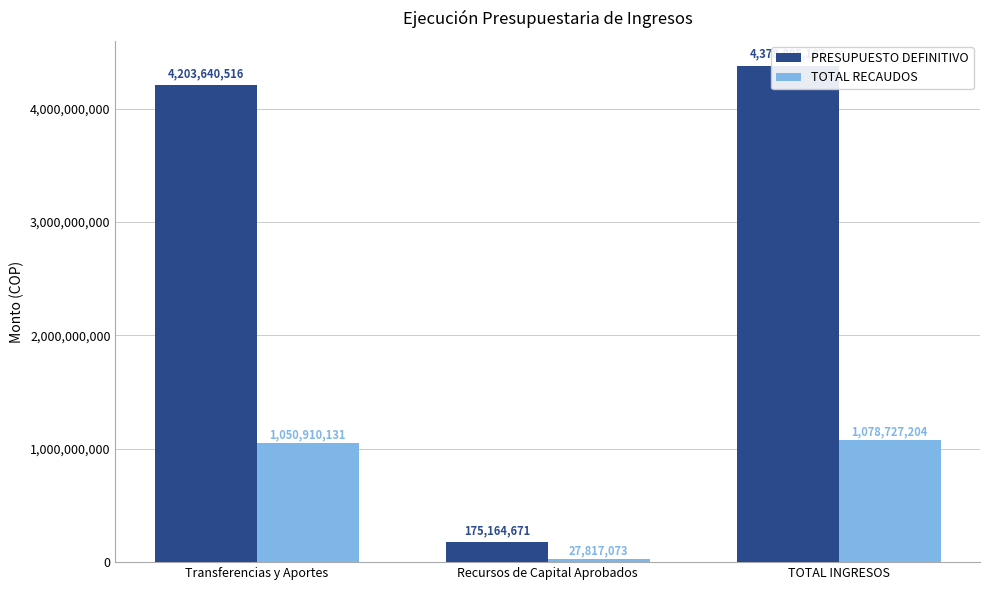

Which series has the largest total across all categories?

PRESUPUESTO DEFINITIVO